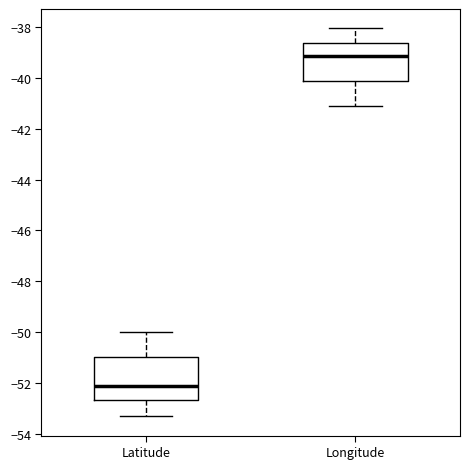

Where does the lower whisker of the box for Longitude end on the y-axis? The values are not printed on the chart, so give them approximately, as read against the axis.

-41.2